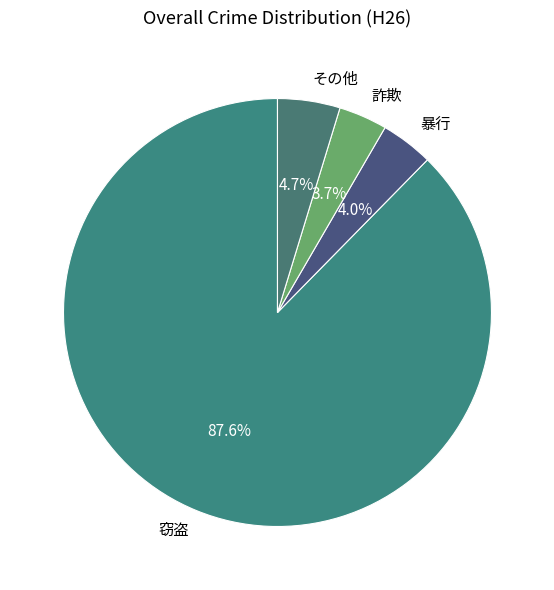

Which slice is the largest?

窃盗